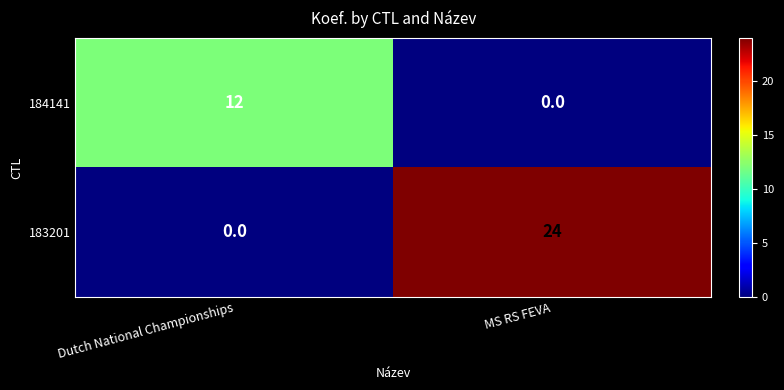

Which series changed the most between Dutch National Championships and MS RS FEVA?

183201